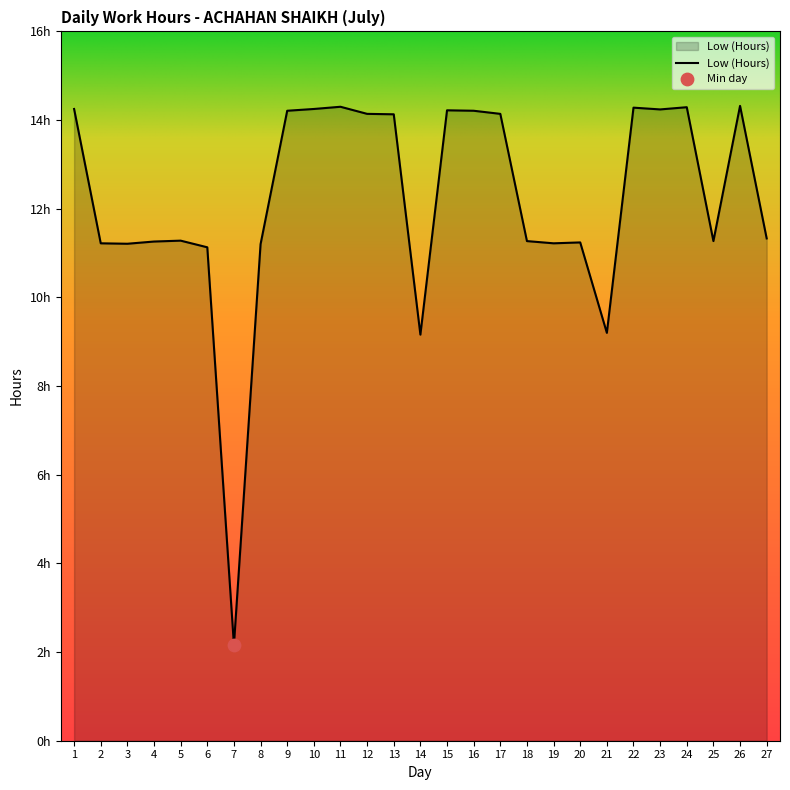

What is the change in value from 3 to 27?

+0.1